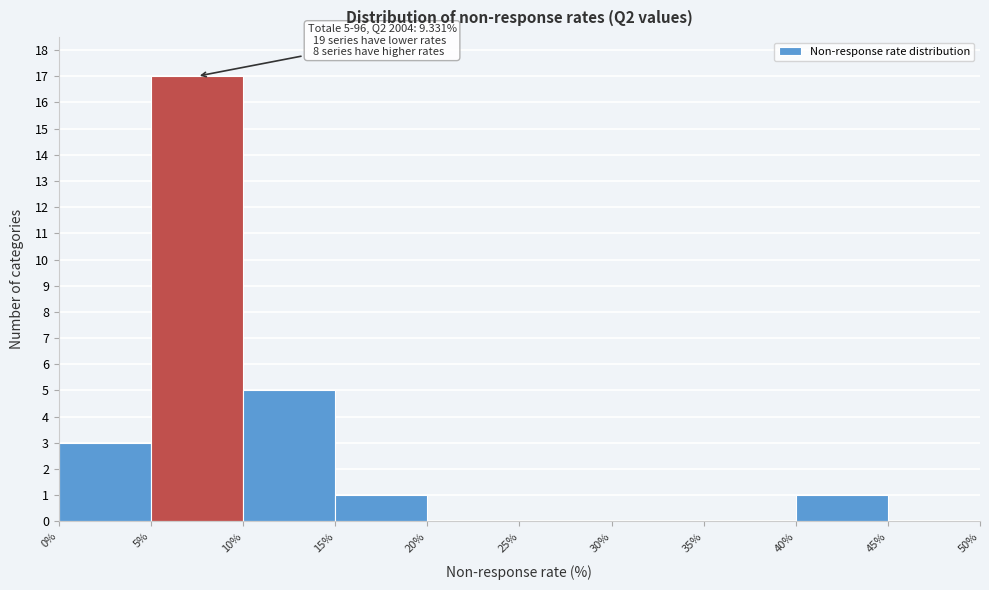

Which range on the x-axis has the tallest bar?

5% to 10%